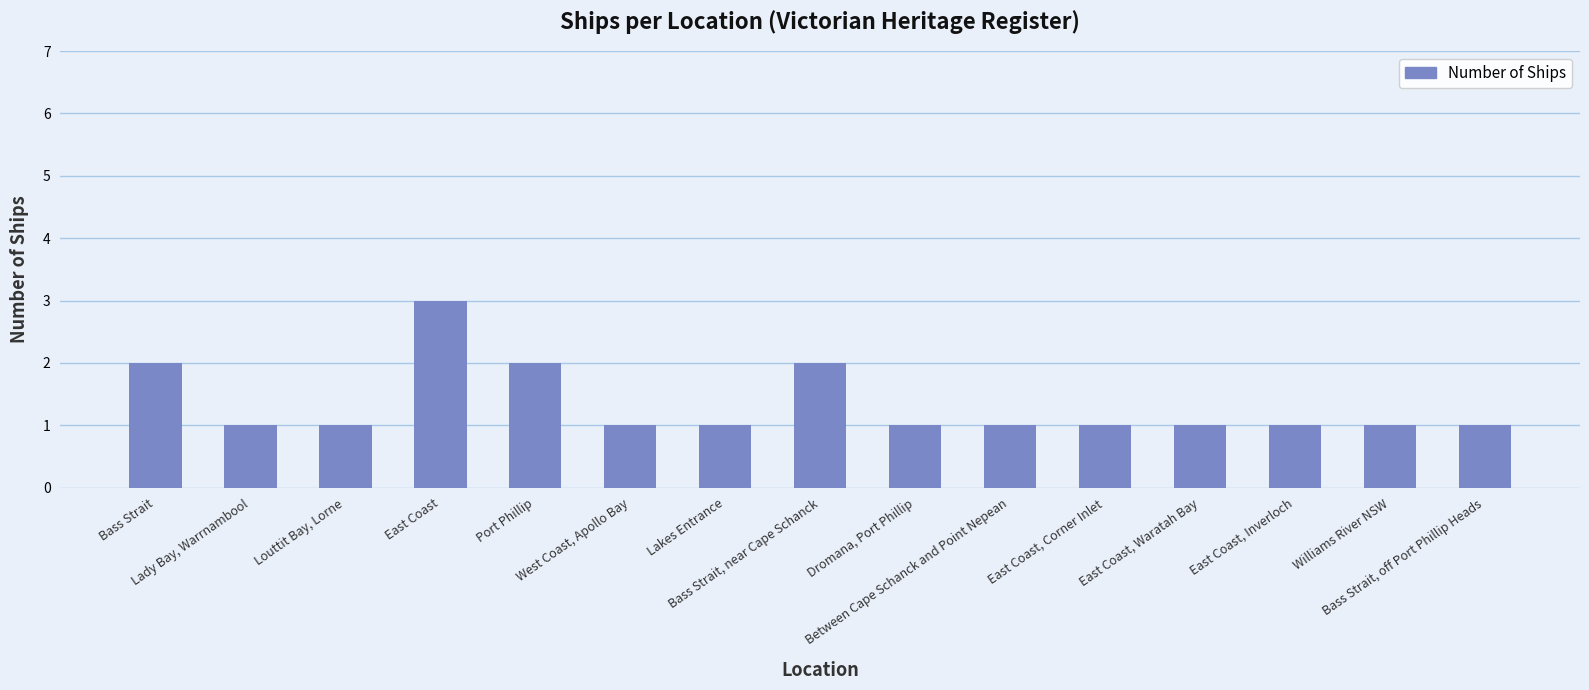

Are the bars horizontal?

No